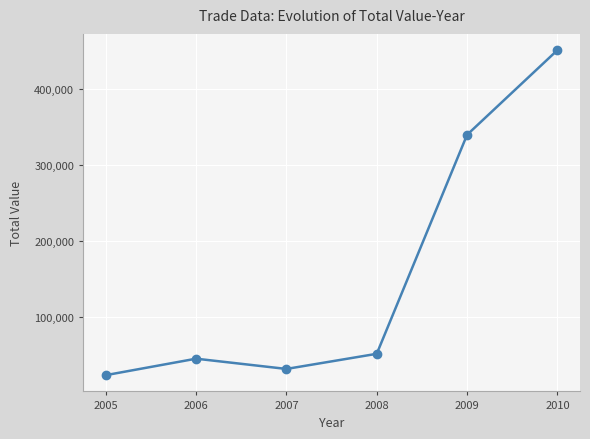

Reading left to right, transcribe all the data shown in this chart.

2005=23592	2006=45288	2007=31786	2008=51717	2009=340016	2010=451448